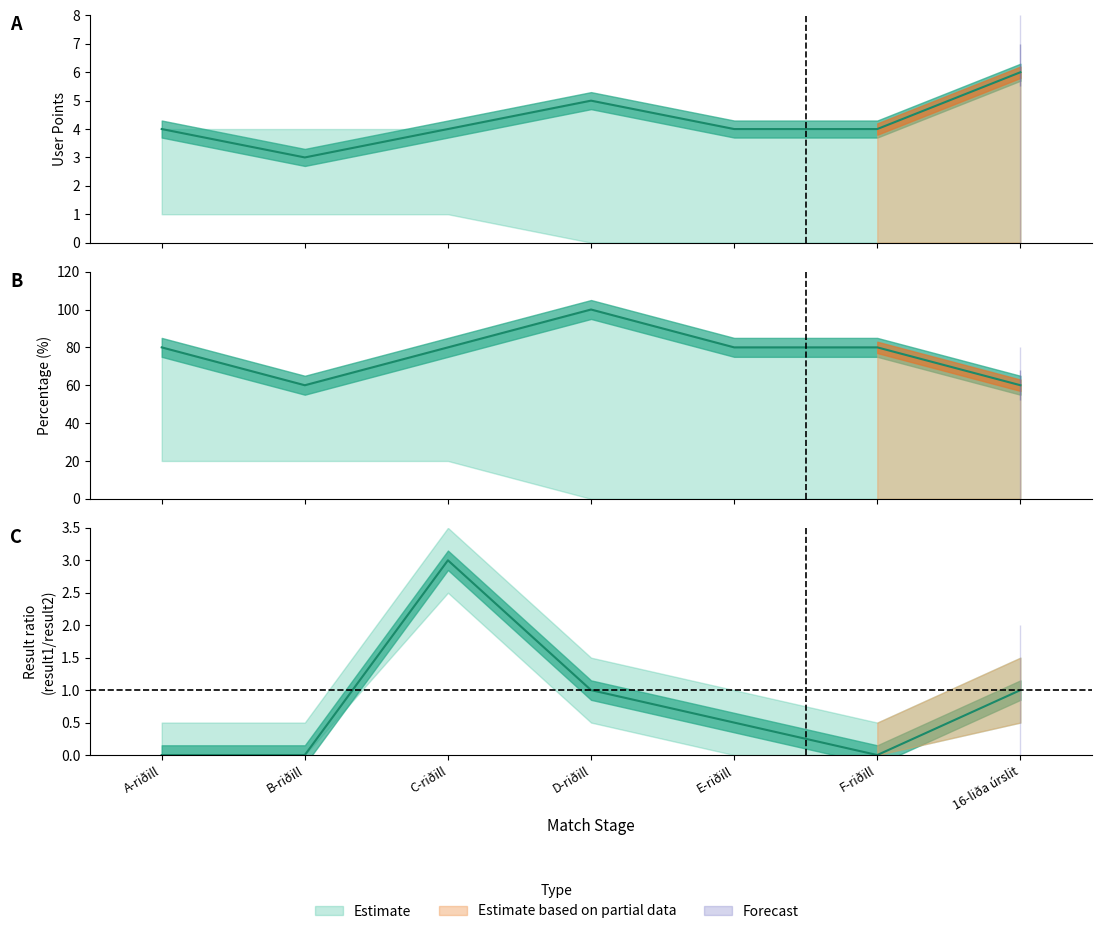

Rank the series by their maximum value, from lowest to highest.

result1, user_points, percentage